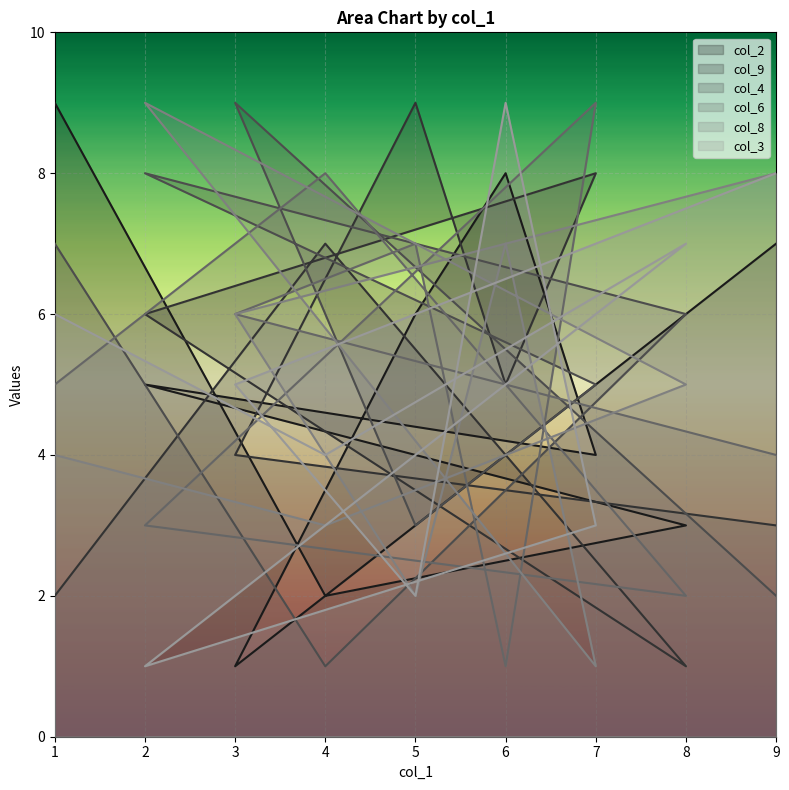

Is the value of col_6 at 5 greater than the value of col_8 at 2?

No